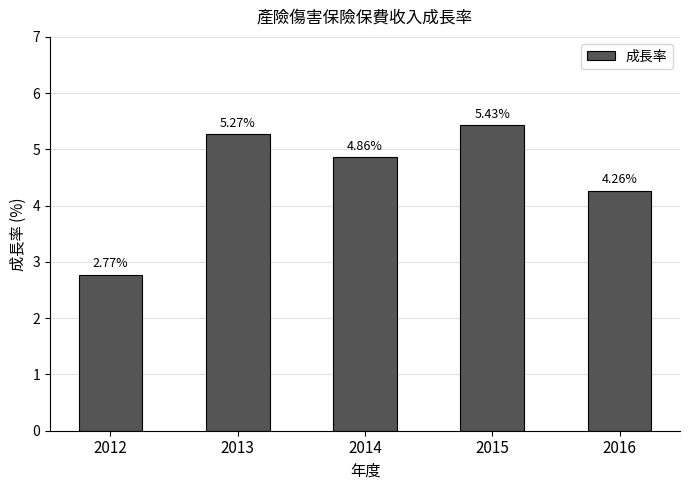

The value at 2016 is 1.2. True or false?

False